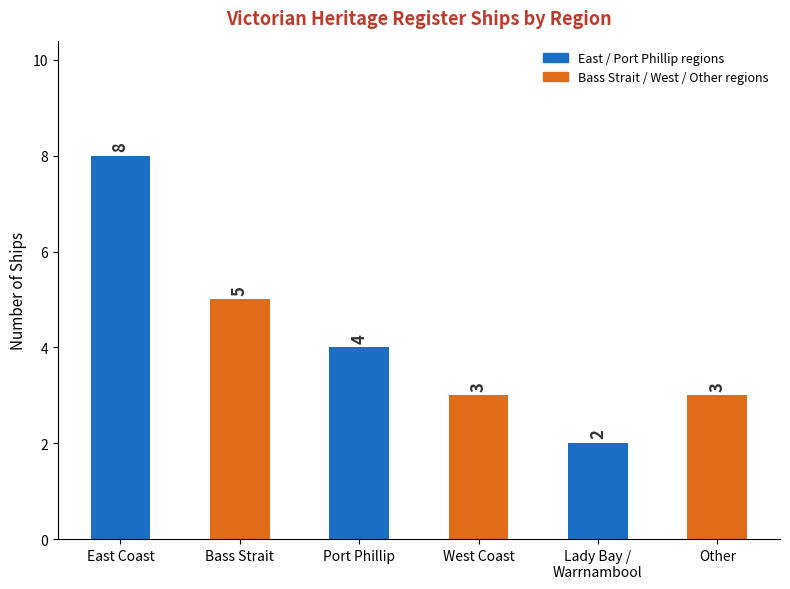

What is the total value across all series at Port Phillip?

7